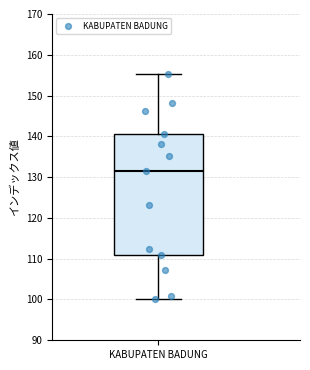

Where does the median line of the box for KABUPATEN BADUNG sit on the y-axis? The values are not printed on the chart, so give them approximately, as read against the axis.

132